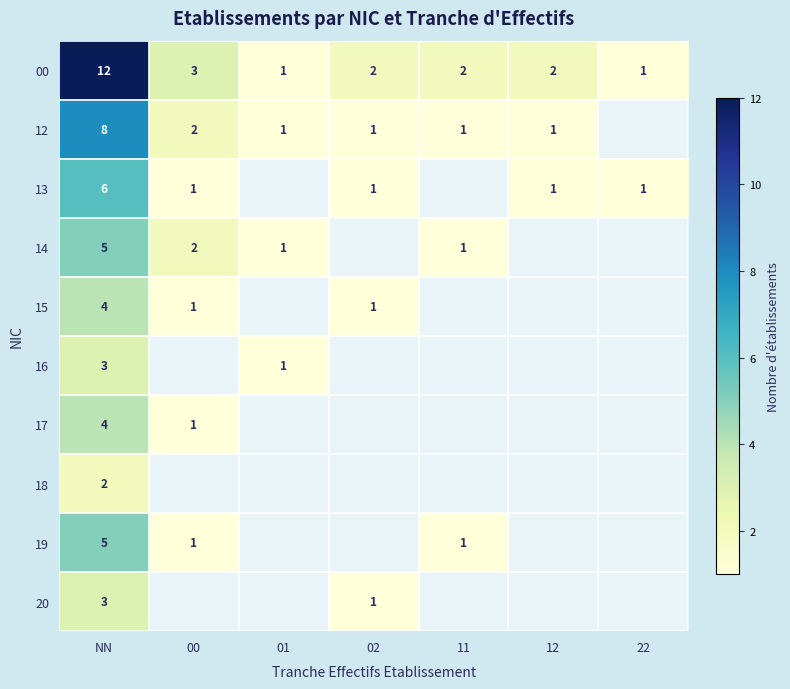

Is it true that 15 equals 5.7 at NN?

False